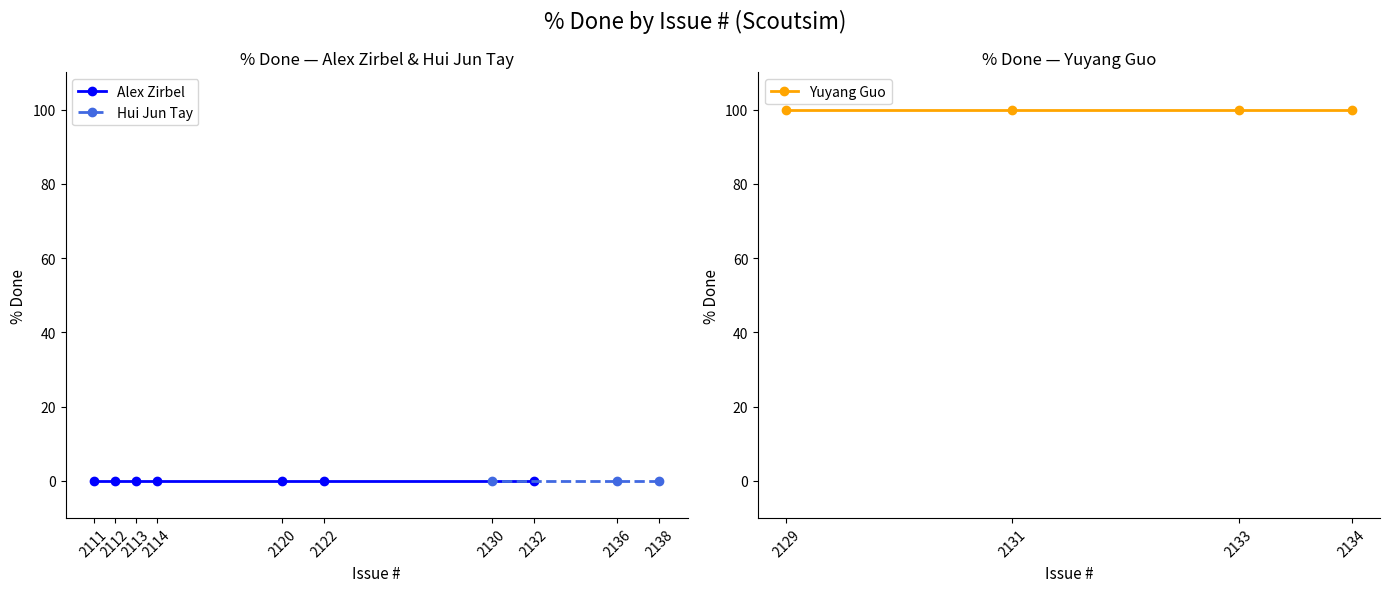

What is the sum of the values at 2131 and 2132?

100